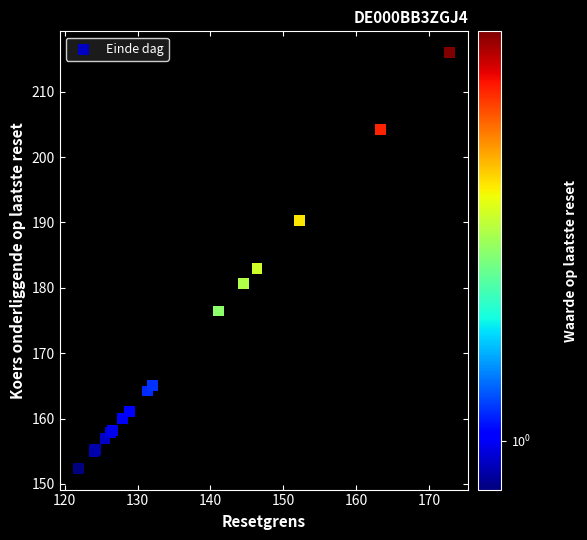

What Y value in the scatter plot is closest to 184?

183.0